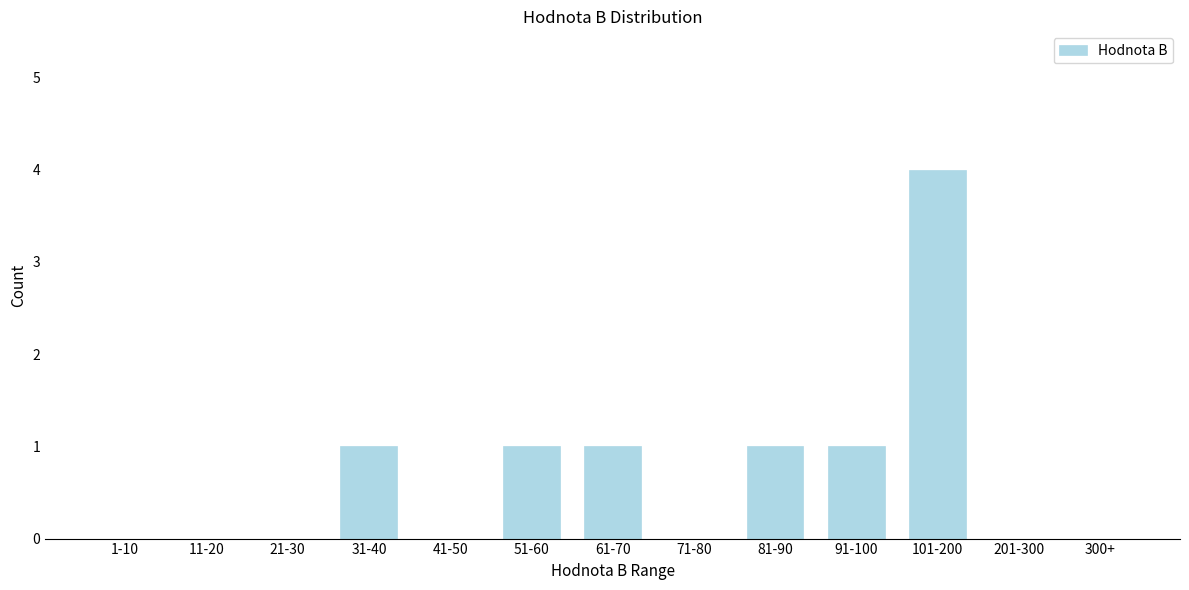

Reading left to right, transcribe all the data shown in this chart.

1-10=0	11-20=0	21-30=0	31-40=1	41-50=0	51-60=1	61-70=1	71-80=0	81-90=1	91-100=1	101-200=4	201-300=0	300+=0